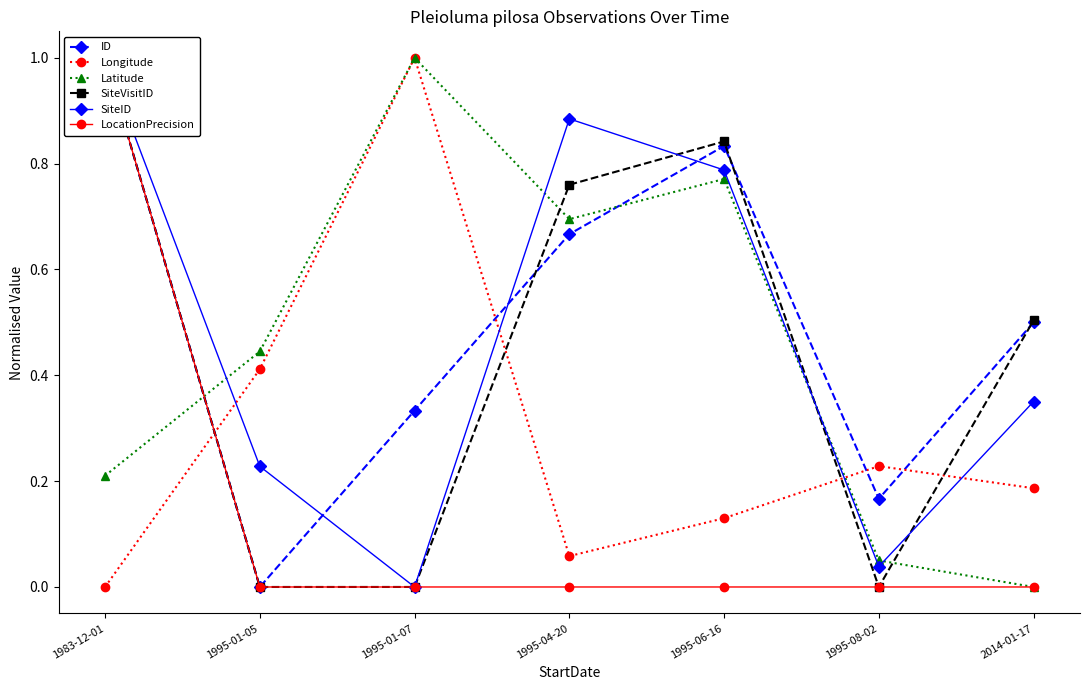

At which category does SiteID reach its first local peak?

1995-04-20